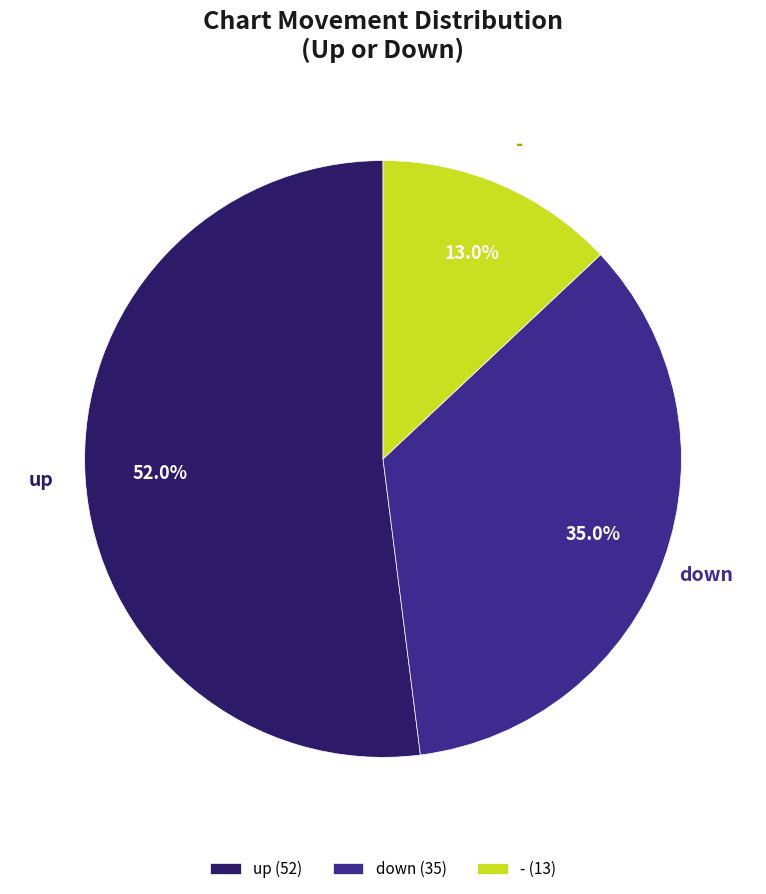

Which has a higher value, down (35) or - (13)?

down (35)